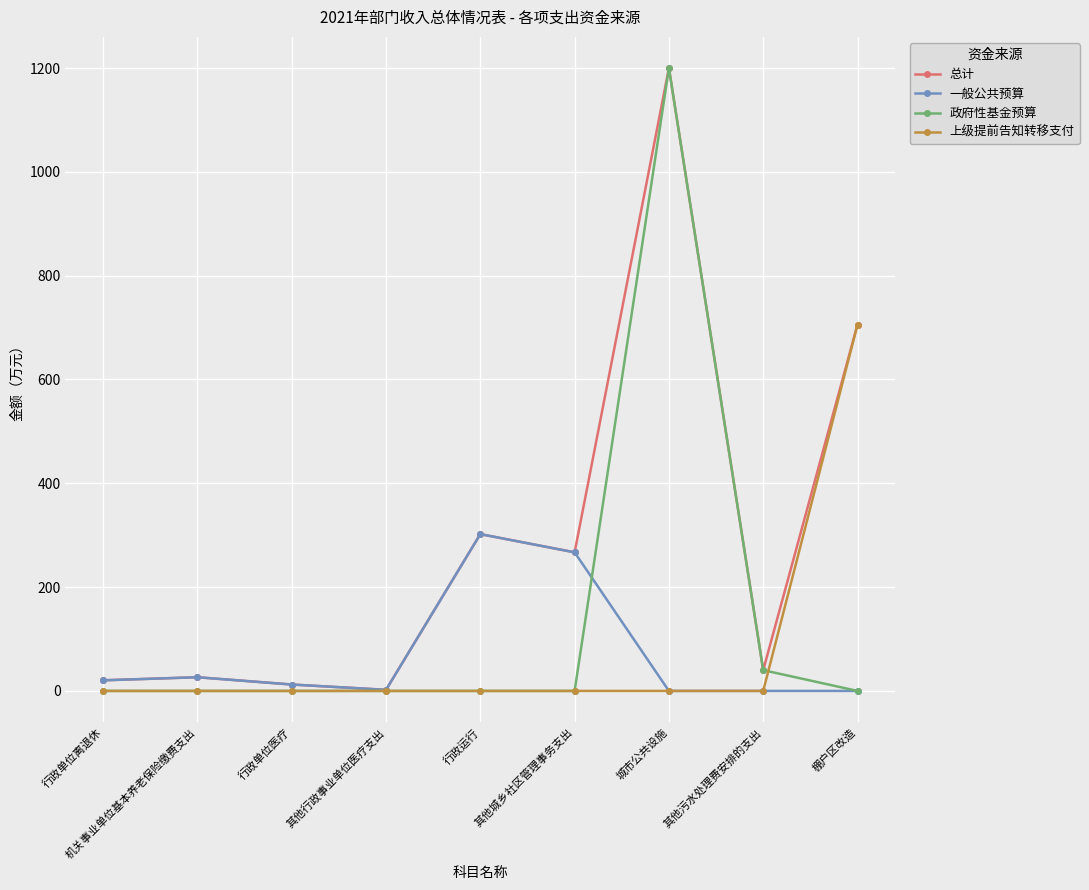

How many lines are shown in the chart?

4